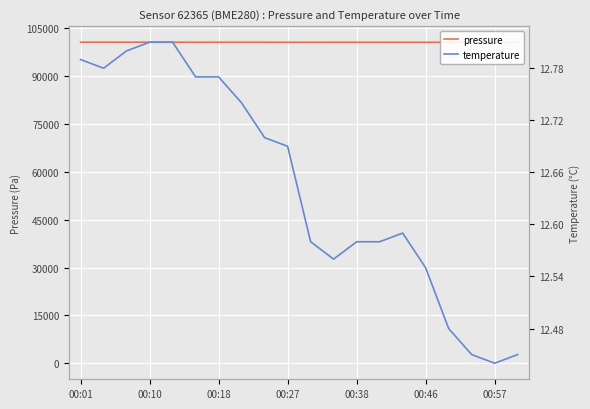

Reading left to right, what are all the values shown in this chart?

pressure: 100614.0	100615.8	100611.2	100612.0	100606.7	100599.8	100602.5	100601.0	100602.2	100592.5	100593.4	100600.8	100597.9	100593.4	100589.8	100583.0	100578.2	100571.3	100569.6	100570.5
temperature: 12.8	12.8	12.8	12.8	12.8	12.8	12.8	12.7	12.7	12.7	12.6	12.6	12.6	12.6	12.6	12.6	12.5	12.4	12.4	12.4